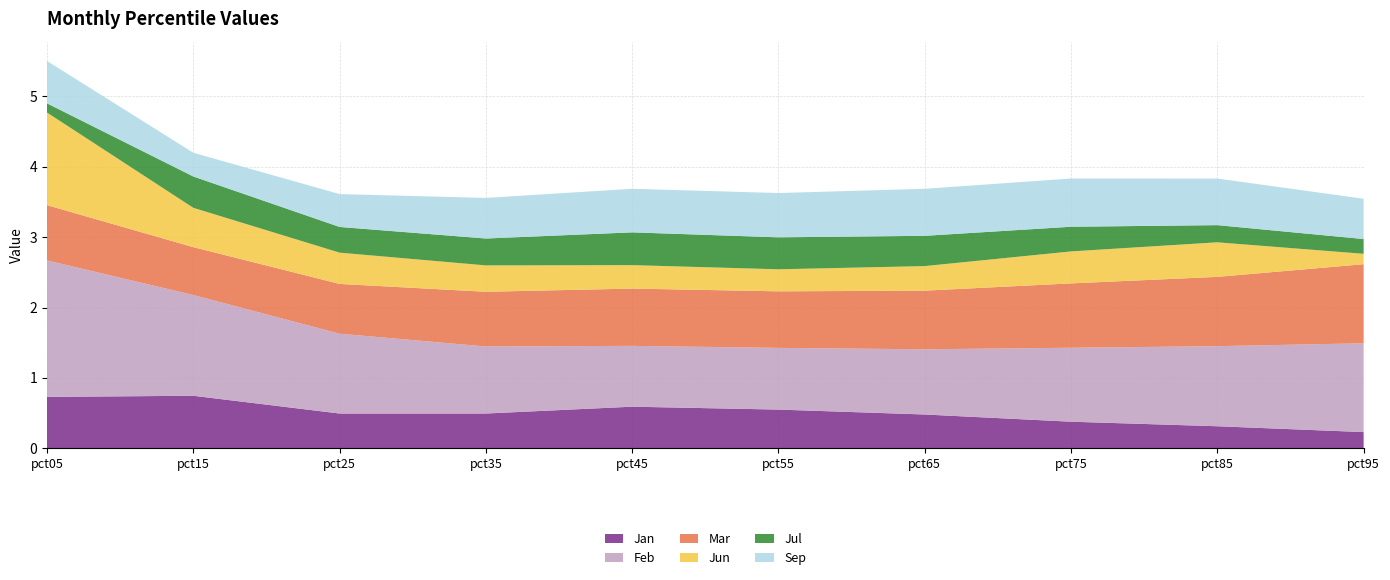

Reading left to right, extract all data points from this chart.

Jan: 0.7	0.7	0.5	0.5	0.6	0.6	0.5	0.4	0.3	0.2
Feb: 1.9	1.4	1.1	1.0	0.9	0.9	0.9	1.1	1.1	1.3
Mar: 0.8	0.7	0.7	0.8	0.8	0.8	0.8	0.9	1.0	1.1
Jun: 1.3	0.6	0.4	0.4	0.3	0.3	0.3	0.5	0.5	0.1
Jul: 0.1	0.4	0.4	0.4	0.5	0.5	0.4	0.4	0.2	0.2
Sep: 0.6	0.3	0.5	0.6	0.6	0.6	0.7	0.7	0.7	0.6